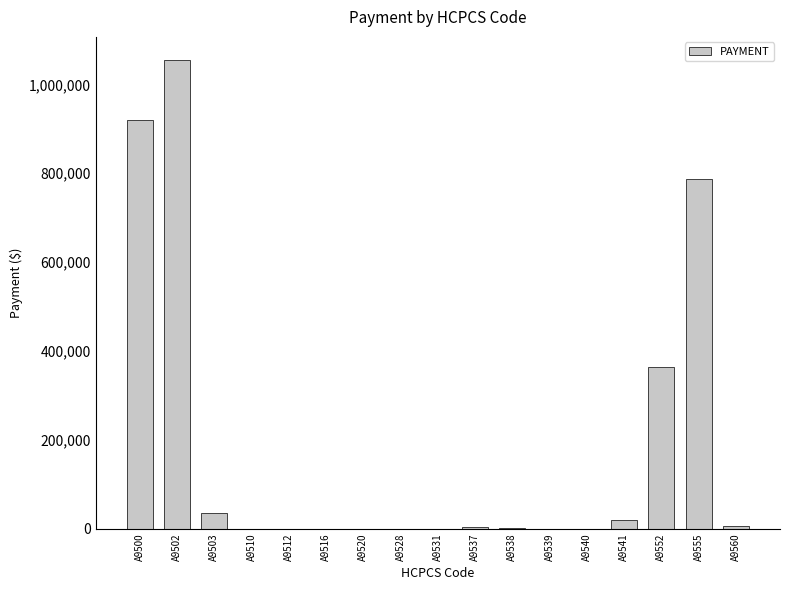

The value at A9552 is 365223.5. True or false?

True